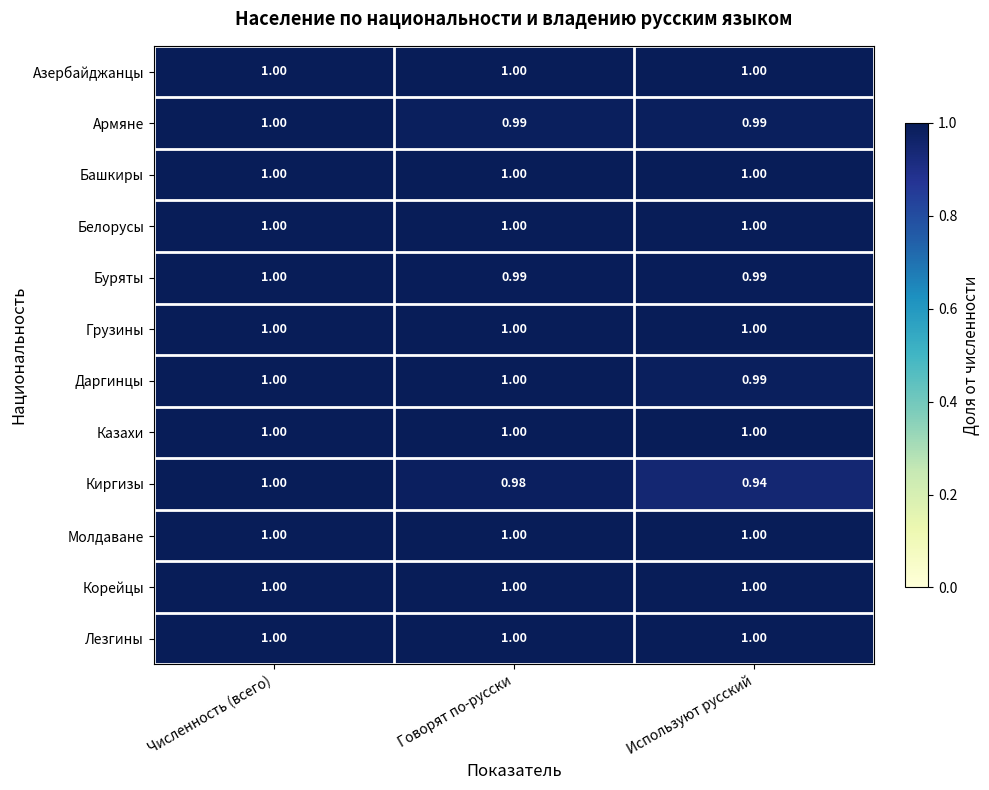

Between Численность (всего) and Используют русский, which series saw the biggest shift?

Киргизы